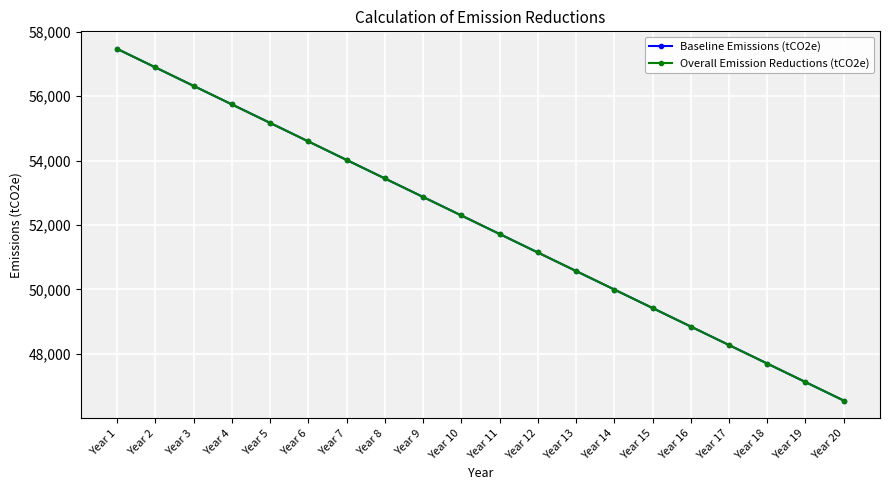

Is this an area chart (filled region under the line)?

No